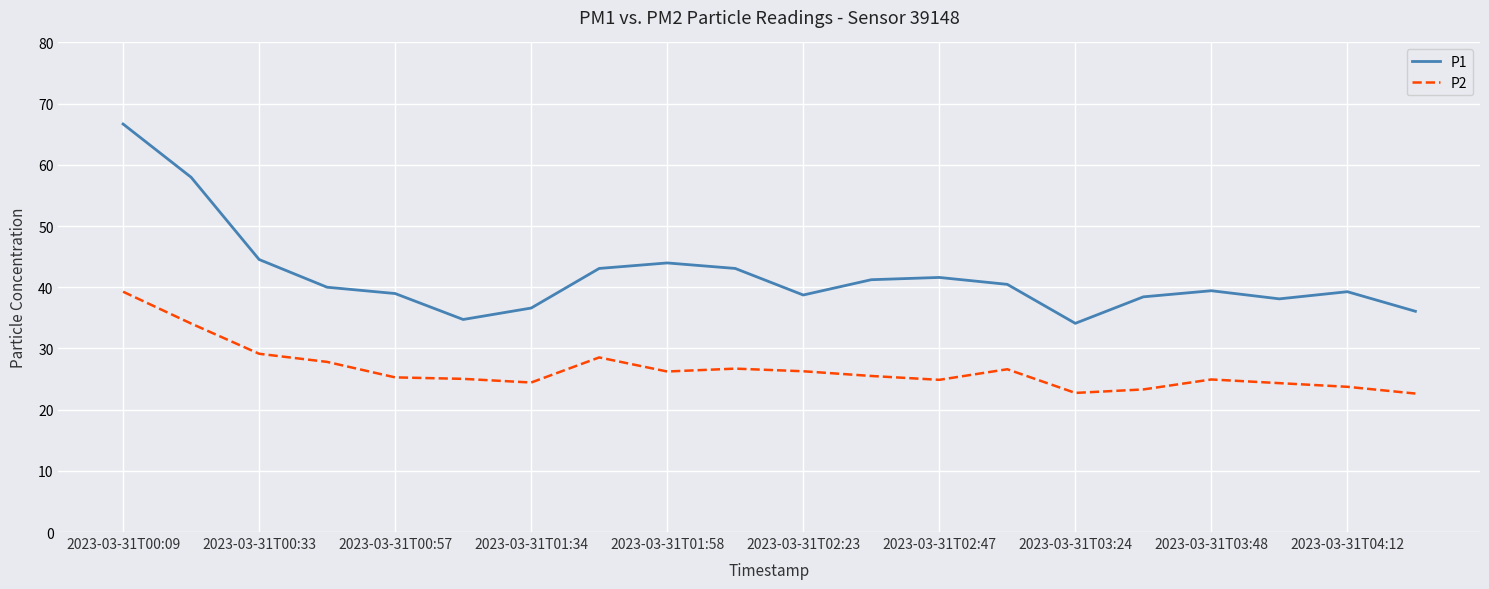

What is the smallest value displayed?

22.6